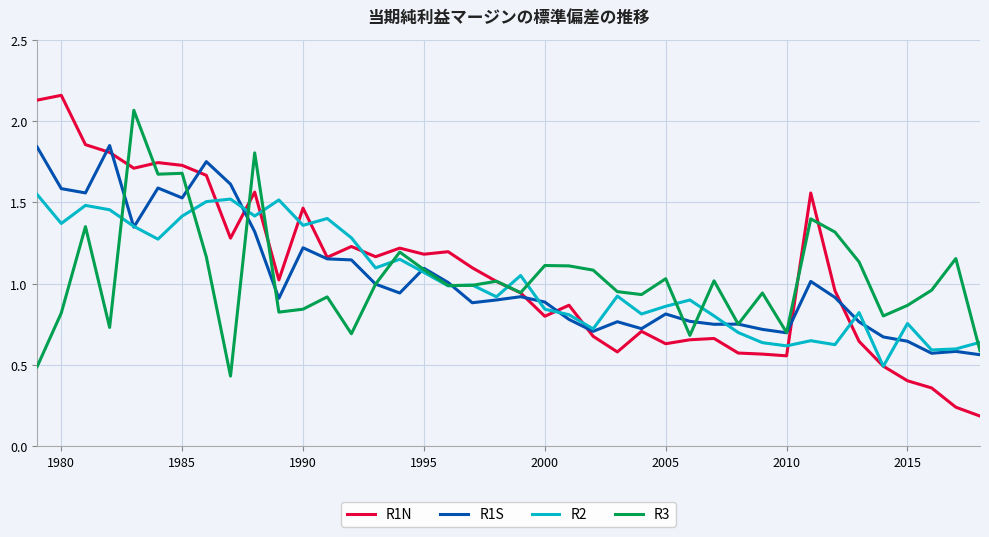

True or false: R1S and R2 cross at least once.

True